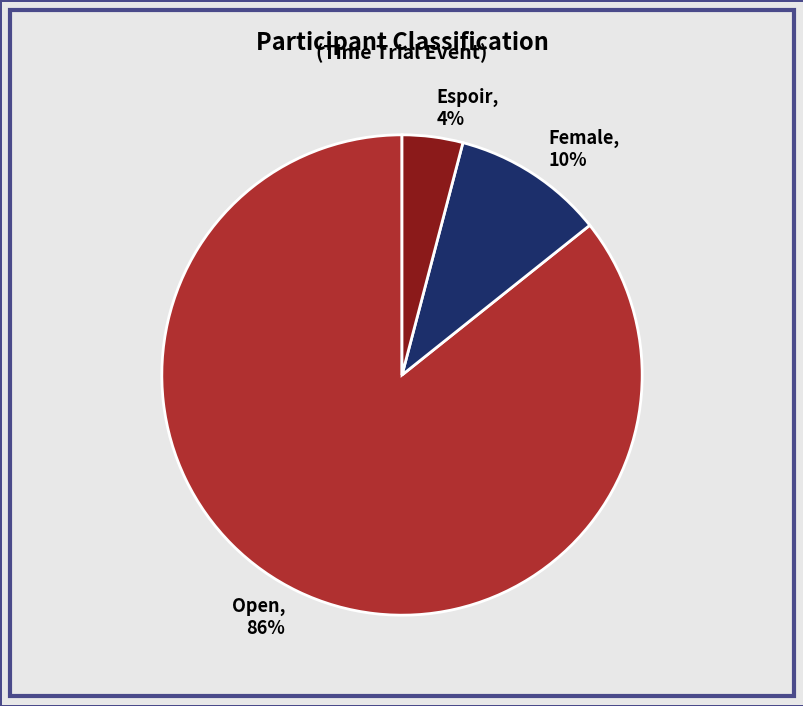

Is it true that Open is 79% of the pie?

False